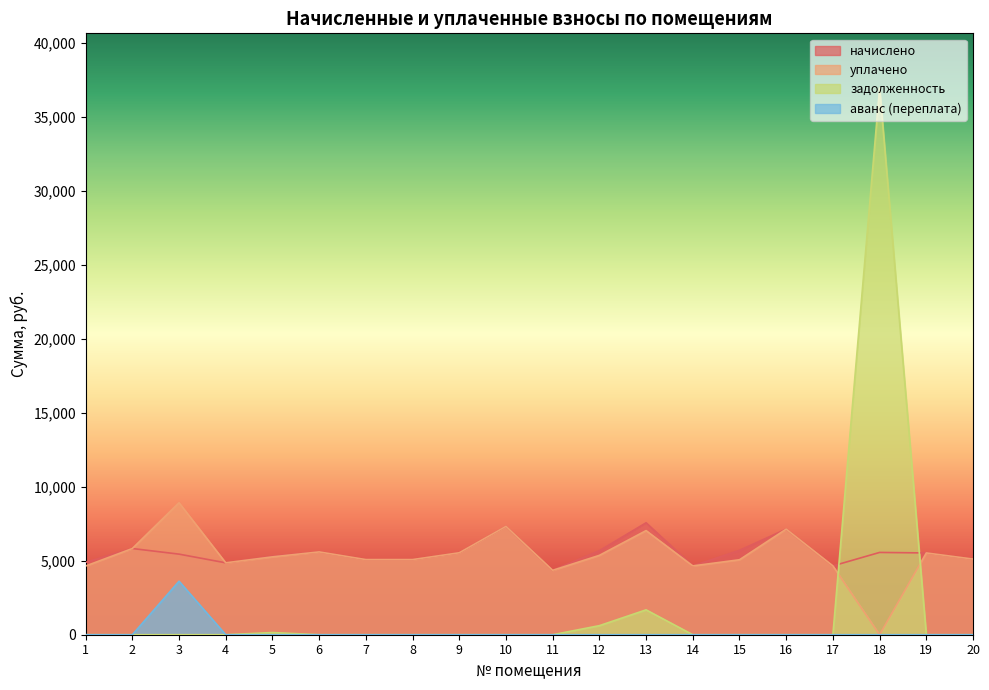

Reading left to right, transcribe all the data shown in this chart.

начислено: 4896.0	5829.1	5449.0	4861.4	5310.7	5598.7	5080.3	5080.3	5541.1	7326.7	4354.6	5679.4	7568.6	4654.1	5702.4	7142.4	4654.1	5564.2	5529.6	5114.9
уплачено: 4645.2	5829.1	8925.0	4861.4	5264.6	5598.7	5080.3	5080.3	5541.1	7326.7	4354.6	5367.0	7040.6	4654.1	5068.8	7142.4	4654.1	0.0	5529.6	5114.9
задолженность: 0.0	0.0	0.0	0.1	147.5	0.0	0.0	0.0	0.0	0.0	0.0	613.1	1681.9	0.0	0.0	0.0	0.0	36967.9	0.0	0.0
аванс (переплата): 0.0	0.0	3618.0	0.0	0.0	0.0	0.0	0.0	0.0	0.0	0.0	0.0	0.0	0.0	0.0	0.0	0.0	0.0	0.0	0.0